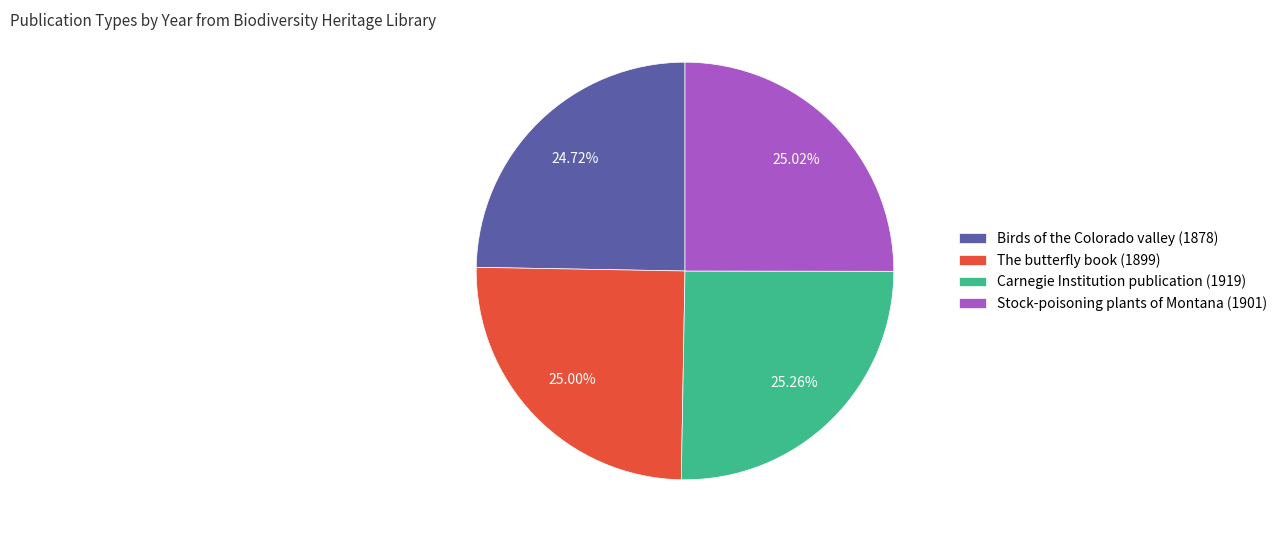

To the nearest percent, what is the combined percentage of Carnegie Institution publication (1919) and The butterfly book (1899)?

50%